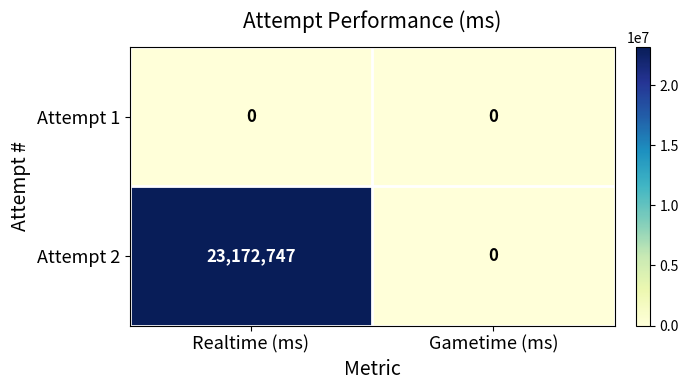

Between Realtime (ms) and Gametime (ms), which series saw the biggest shift?

Attempt 2